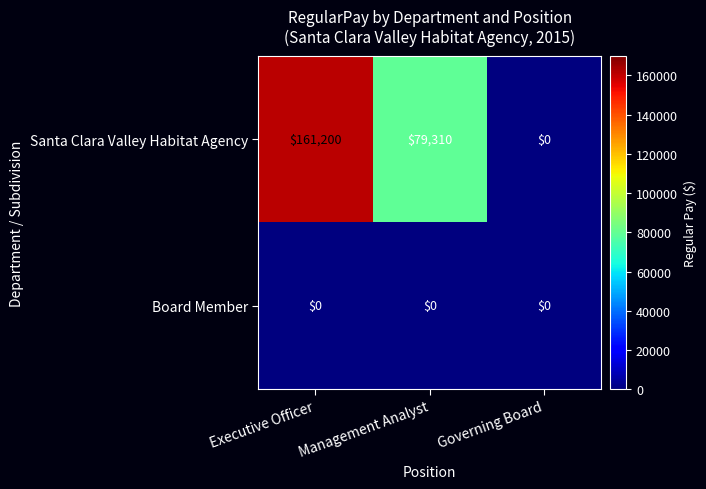

Which series has the largest range (max minus min)?

Santa Clara Valley Habitat Agency